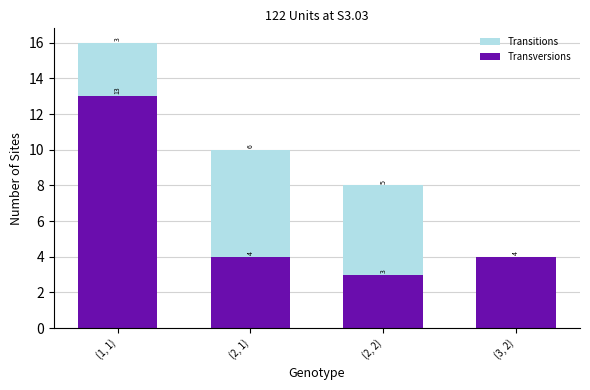

True or false: Transversions has a value of 4 at (2, 2).

False